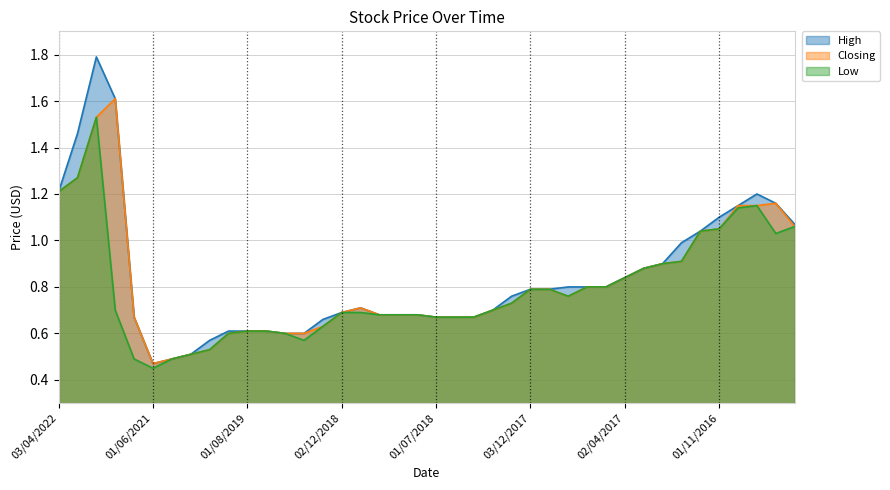

Where is High nearest to the value 1?

02/01/2017